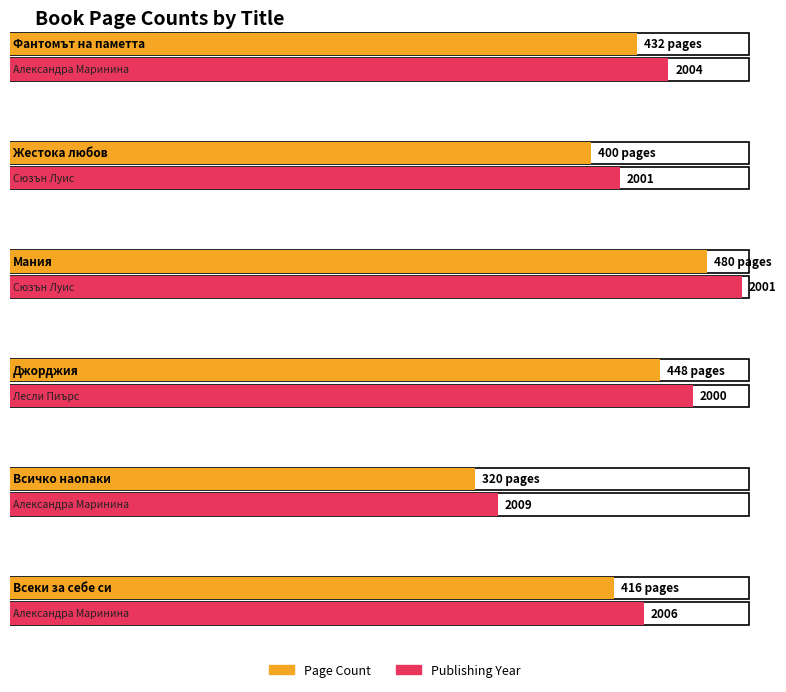

What is the label of the 1st bar from the right?

Александра Маринина